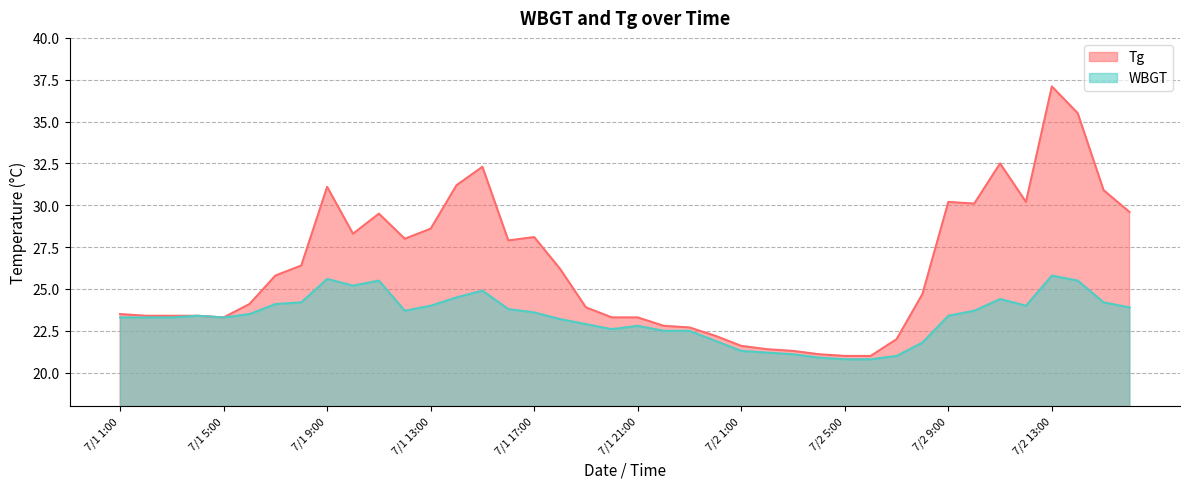

How many categories are shown in the chart?

40